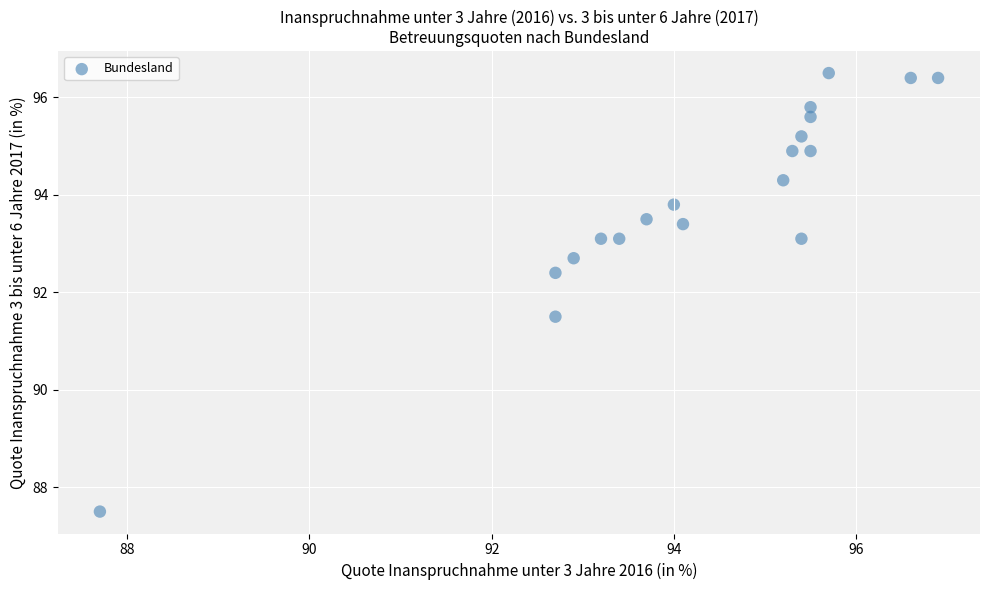

What is the range of Y values (max minus min)?

9.0